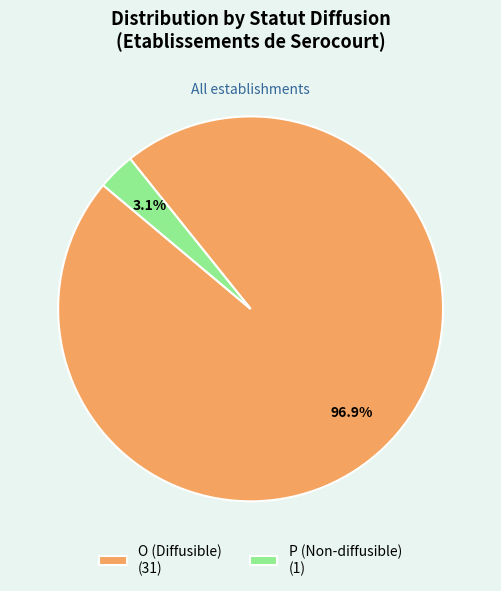

The P slice represents 3% of the pie. True or false?

True